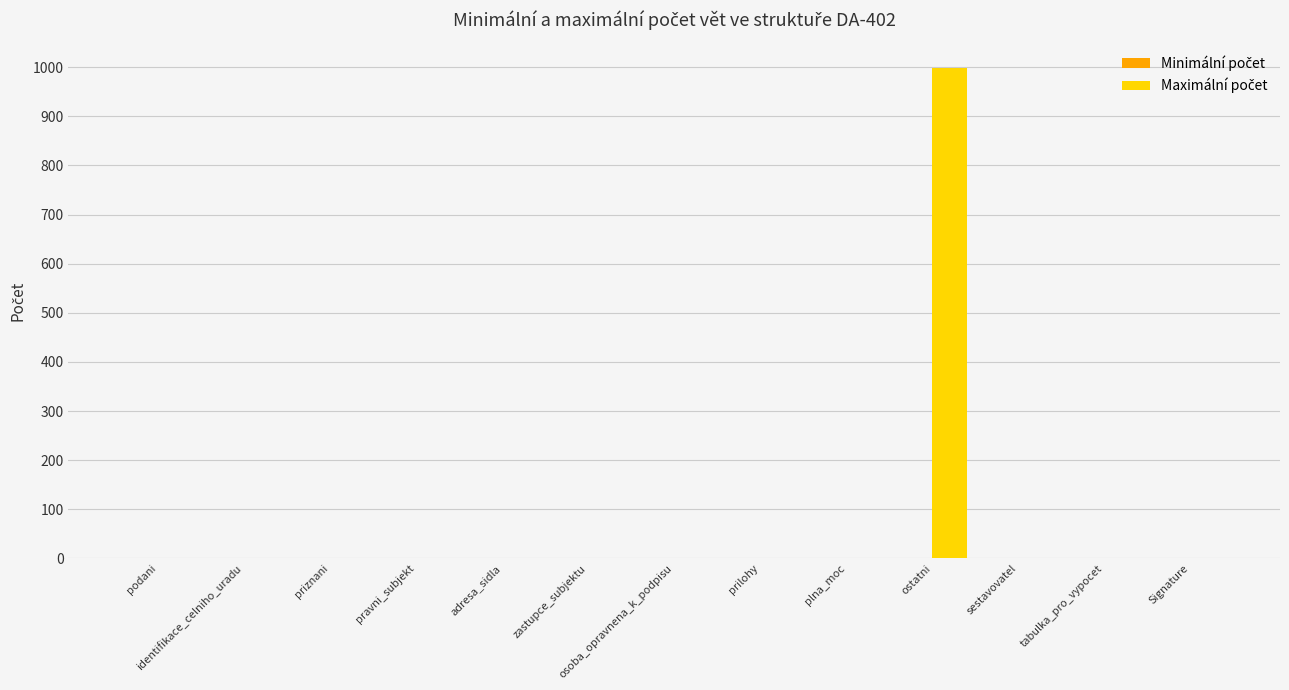

At which category is the sum across all series the highest?

ostatni